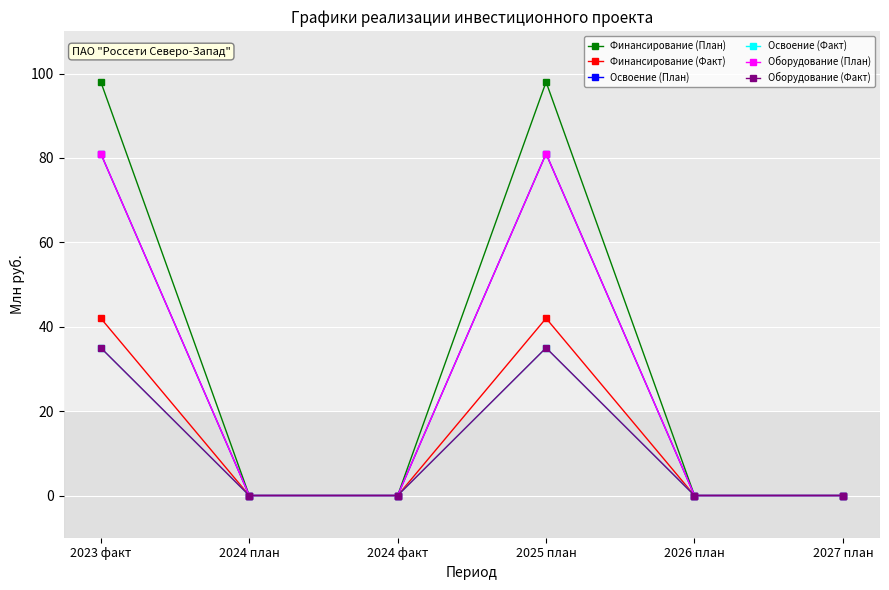

The Финансирование (Факт) series shows 42 at 2025 план. True or false?

True